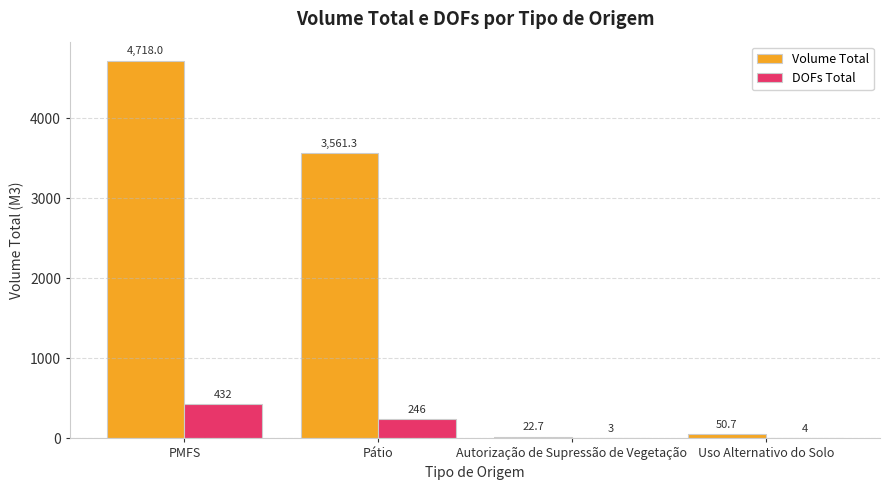

Is it true that DOFs Total equals 204.8 at PMFS?

False